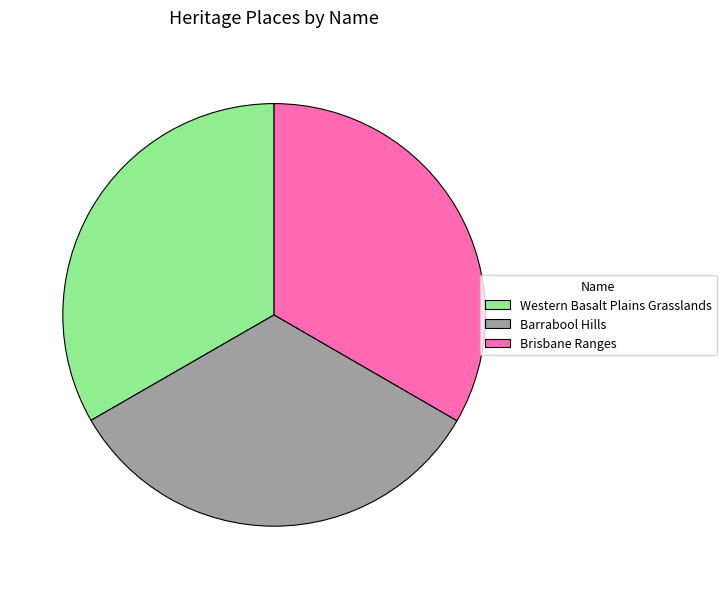

True or false: Barrabool Hills accounts for 33% of the total.

True